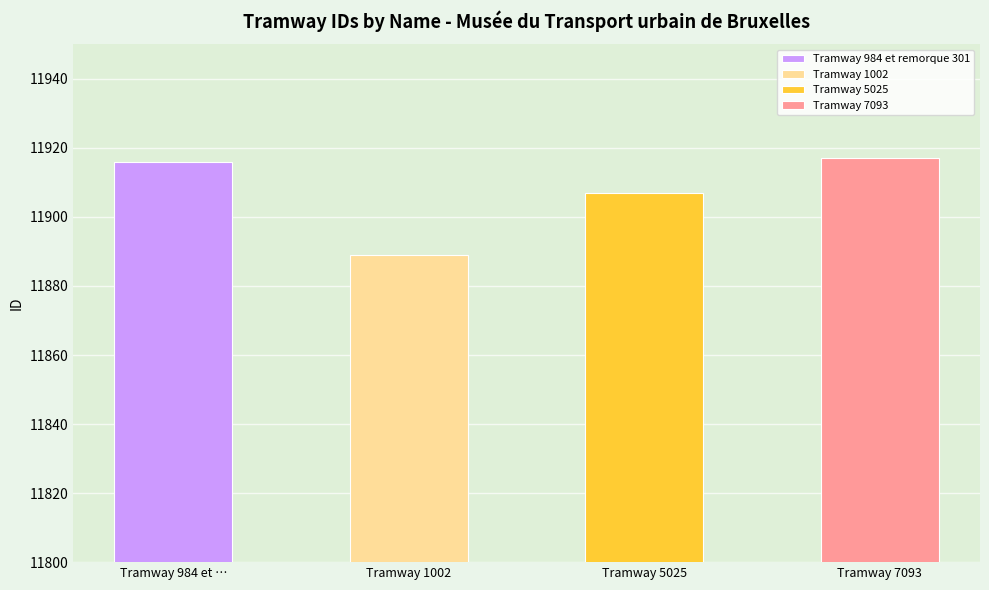

Rank the categories by value from highest to lowest.

Tramway 7093, Tramway 984 et remorque 301, Tramway 5025, Tramway 1002